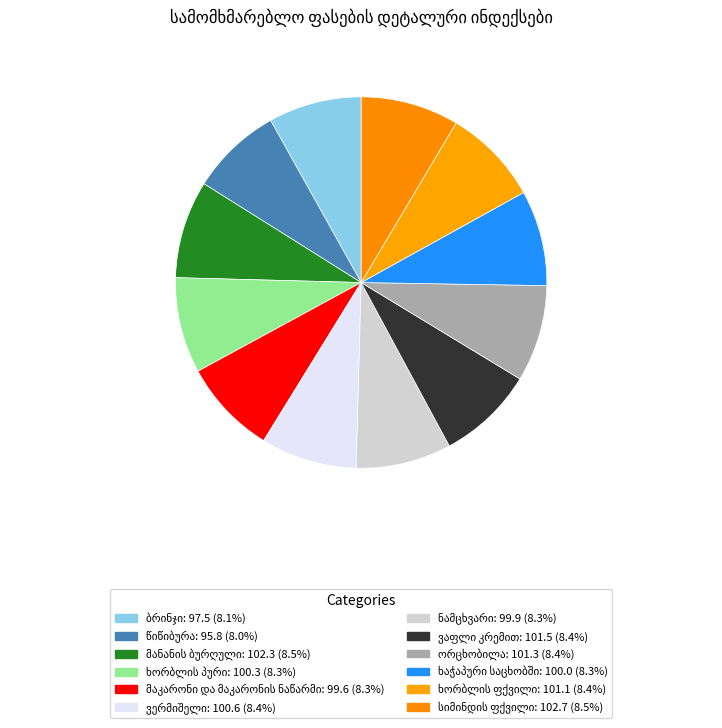

Combined, do ხორბლის ფქვილი and მაკარონი და მაკარონის ნაწარმი account for over 50%?

No